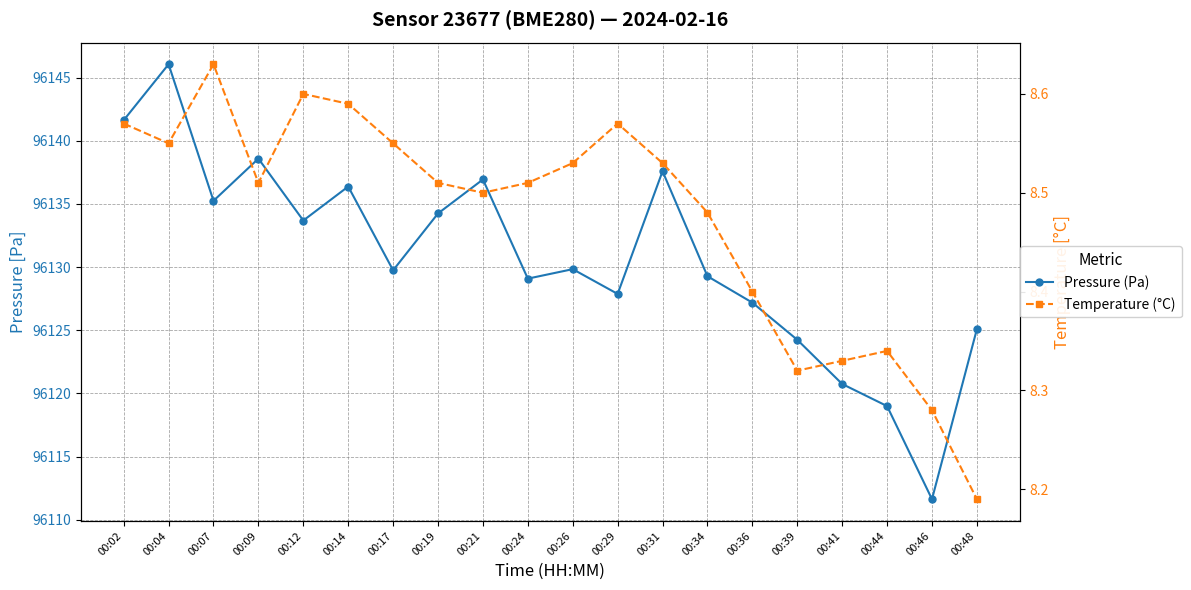

How many lines are shown in the chart?

2